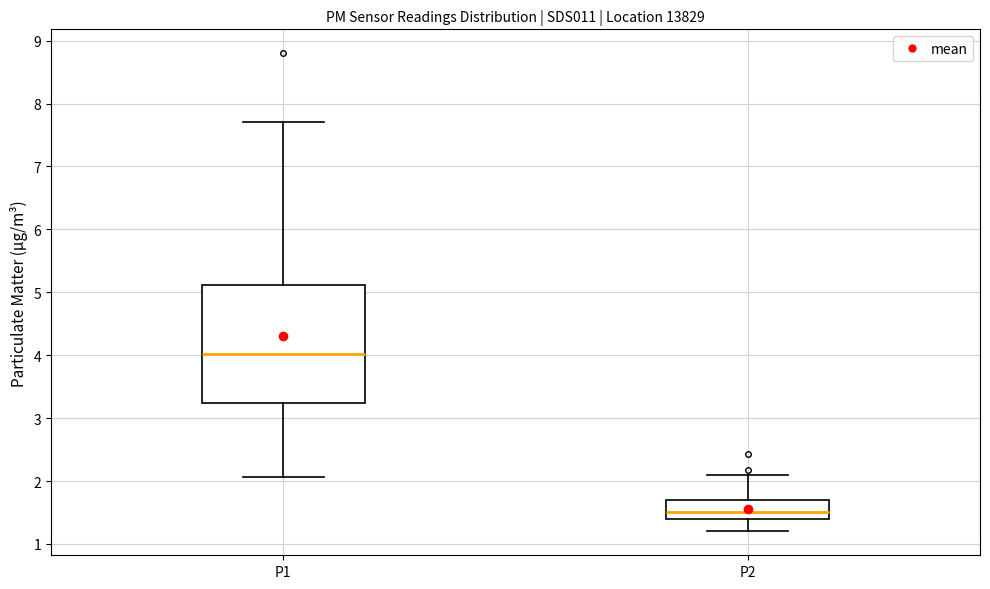

Which box has the highest median line?

P1